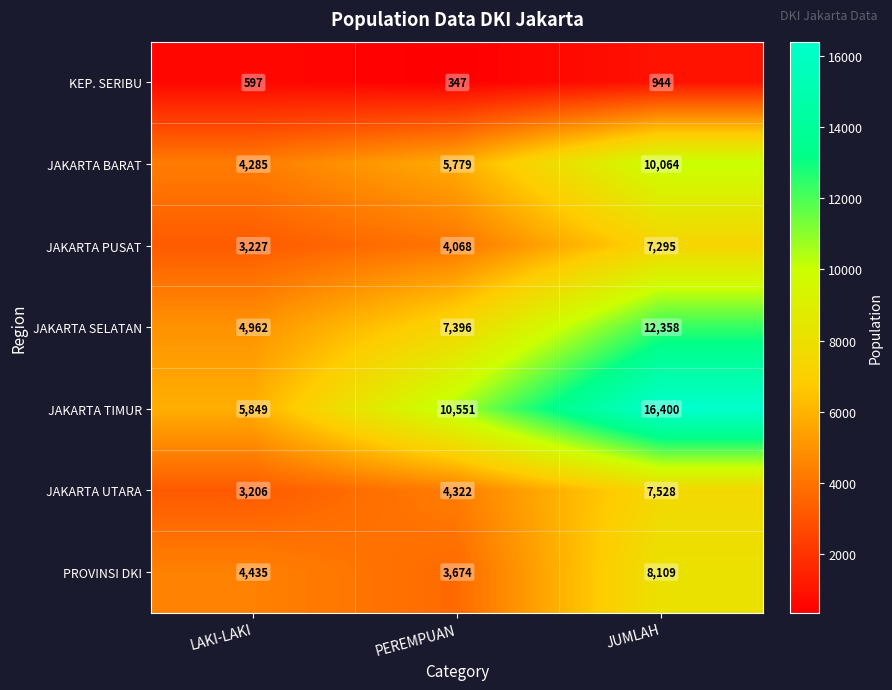

Read the JAKARTA UTARA value at PEREMPUAN, to the nearest 10.

4320